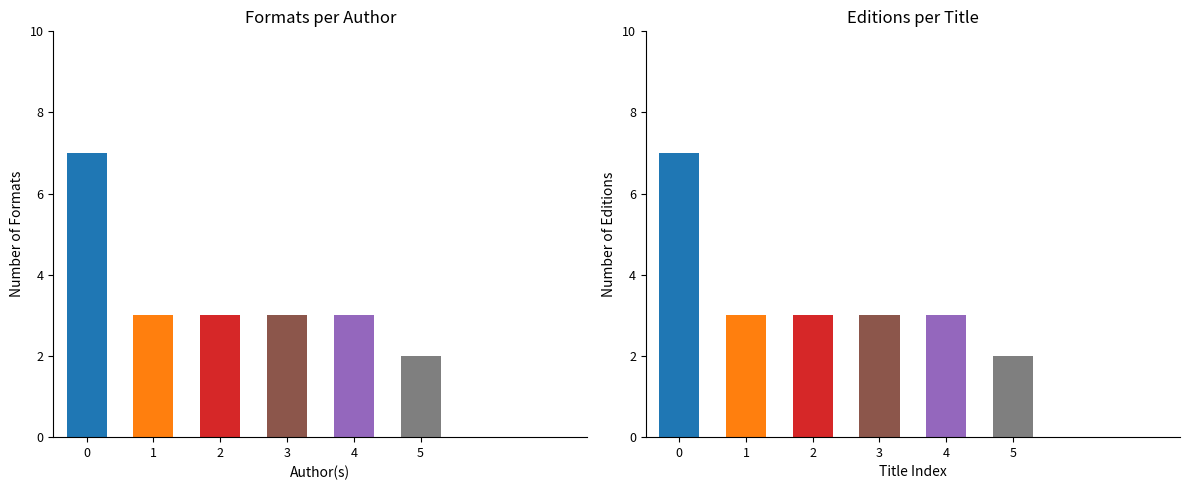

Is it true that the value at Aliza Layne is 5?

False